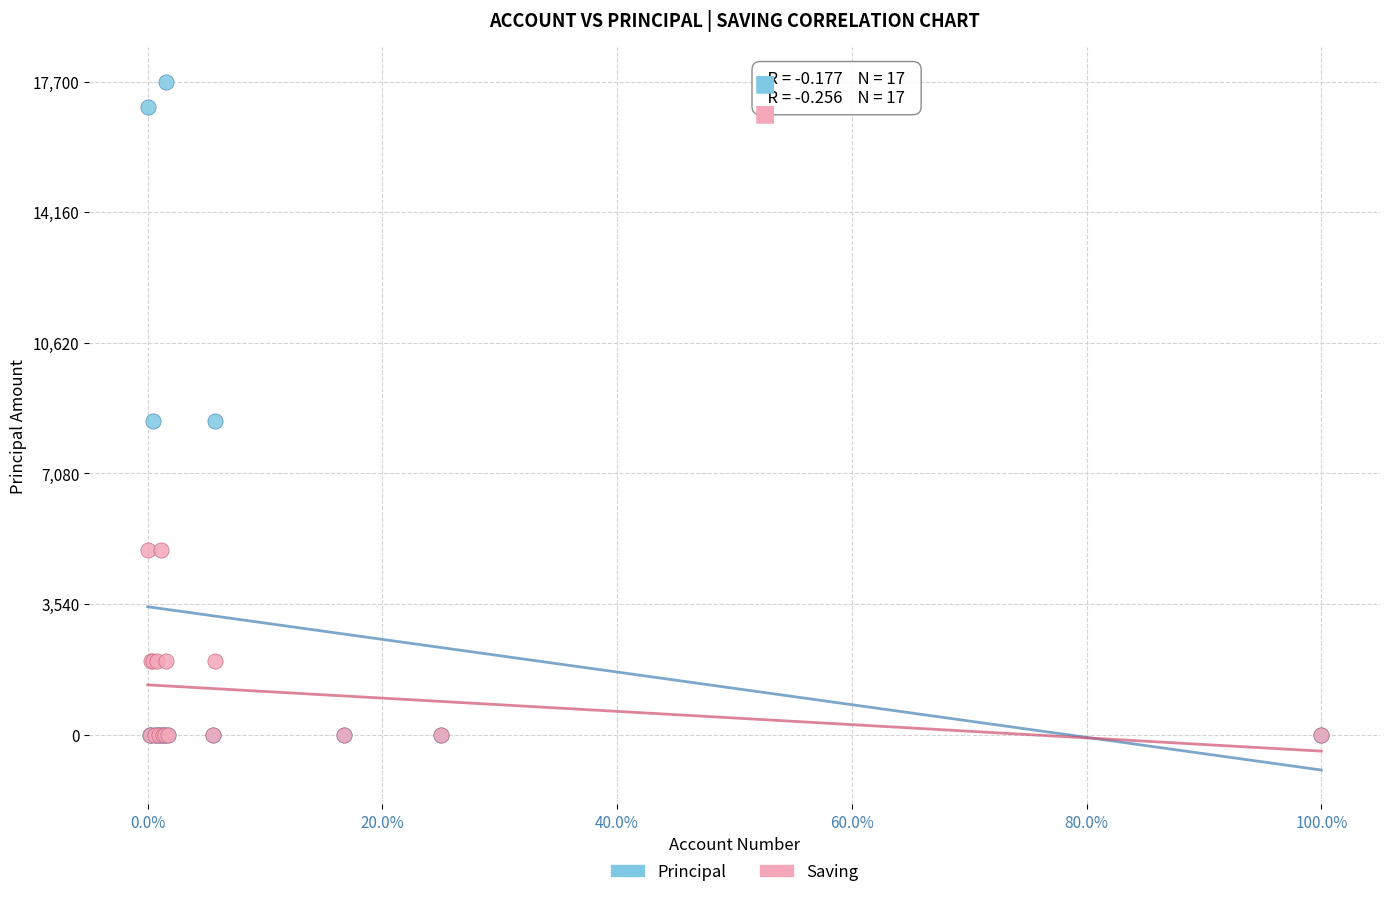

Which series reaches the maximum Y coordinate?

Principal